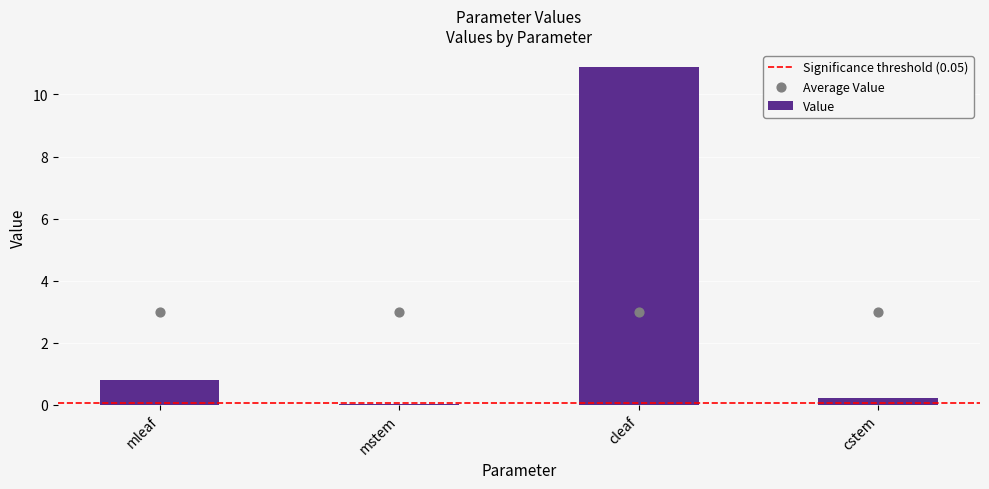

Which has a higher value, cstem or mstem?

cstem